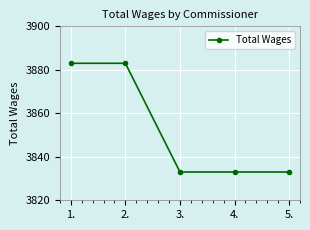

The value at 2. is 3883. True or false?

True